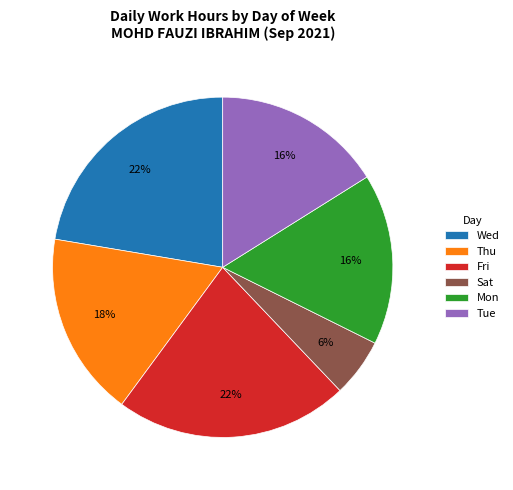

To the nearest percent, what is the combined percentage of Tue and Mon?

32%